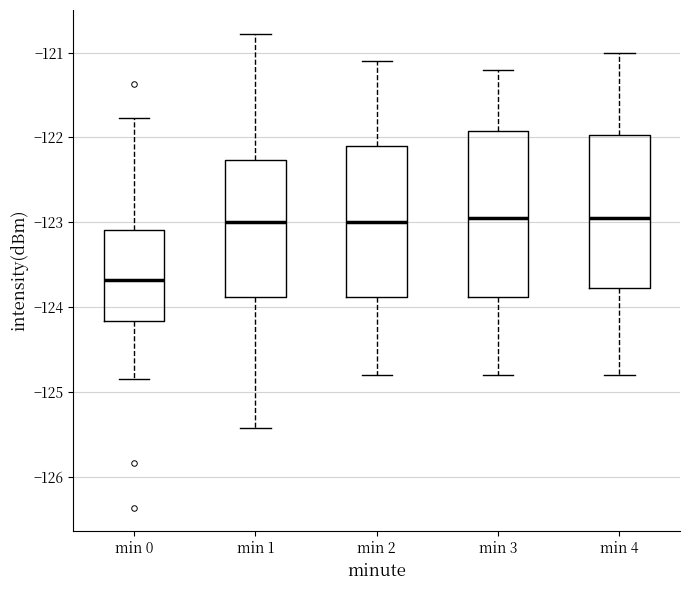

Comparing the boxes themselves (not the whiskers), which one is the tallest?

min 3